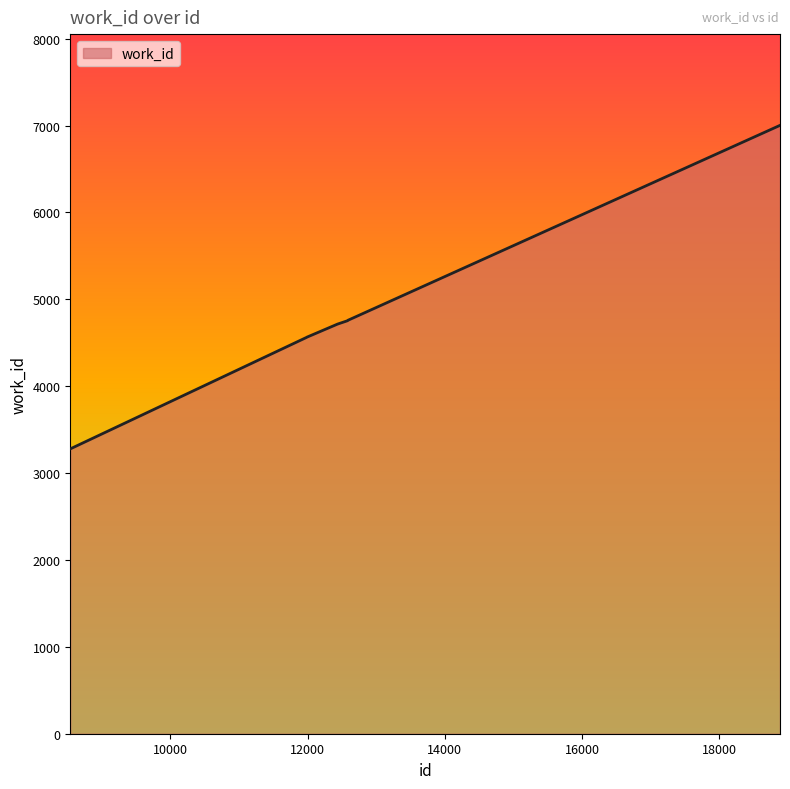

What is the maximum value shown in the chart?

7003